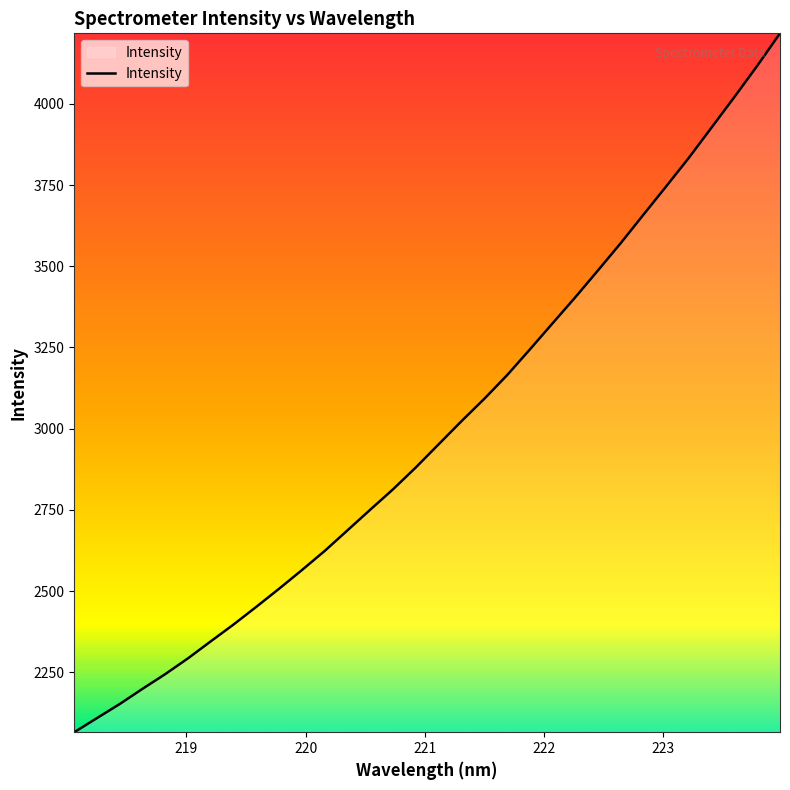

What is the difference between the maximum and minimum values?

2152.3